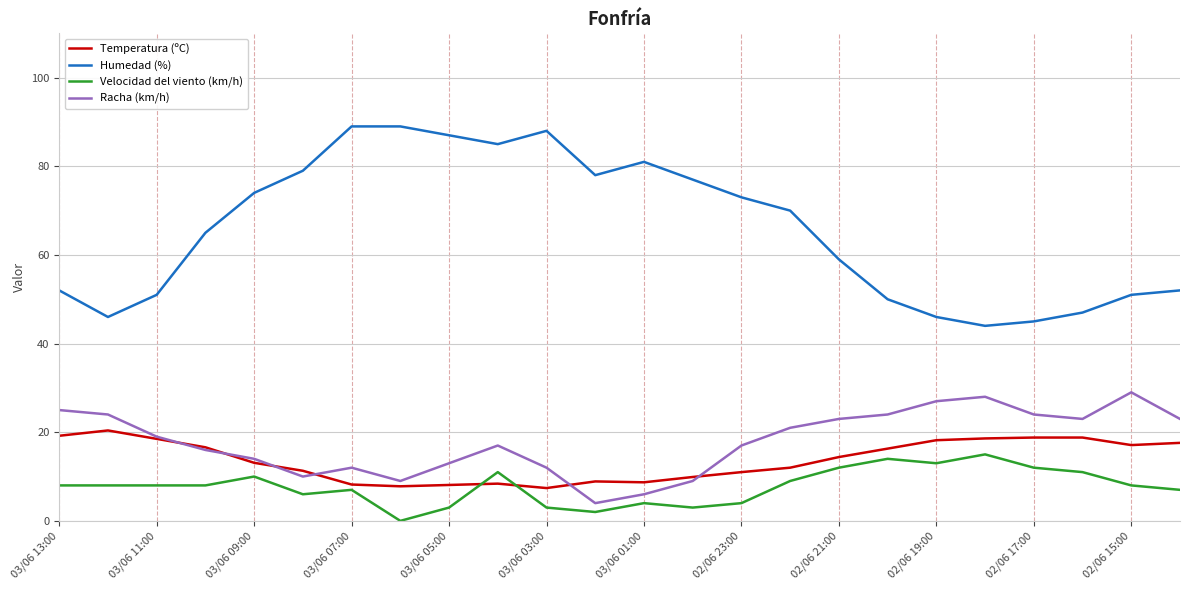

Rank the series by their maximum value, from lowest to highest.

Velocidad del viento (km/h), Temperatura (ºC), Racha (km/h), Humedad (%)